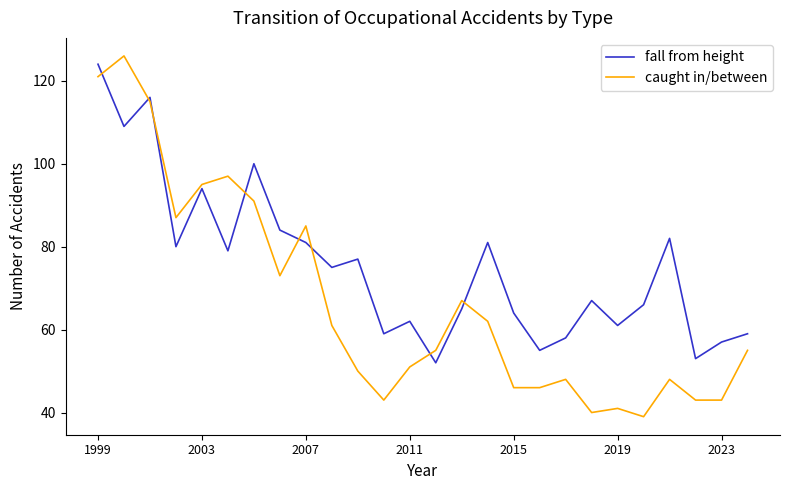

How many interior local valleys does the fall from height series have?

9